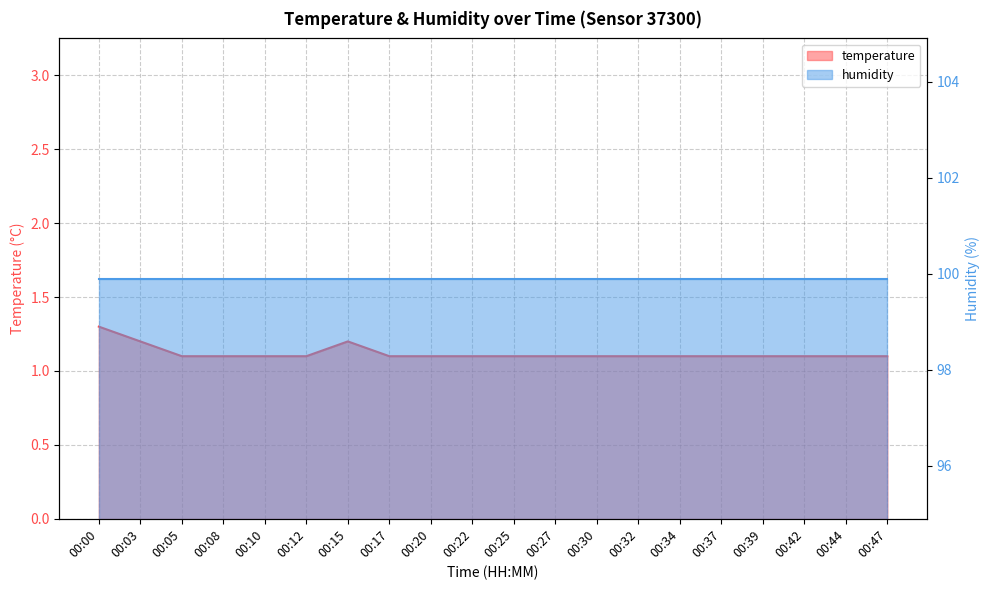

Between 00:20 and 00:05, which is larger?

00:20